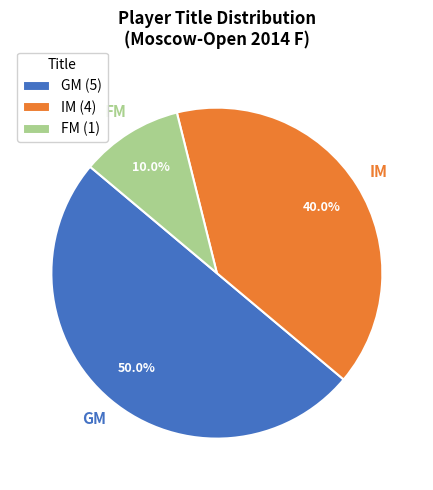

Is the sum of IM and GM greater than half?

Yes